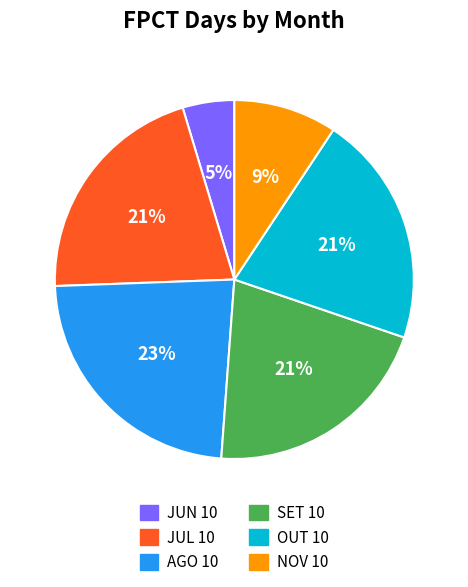

Which slice is the smallest?

JUN 10